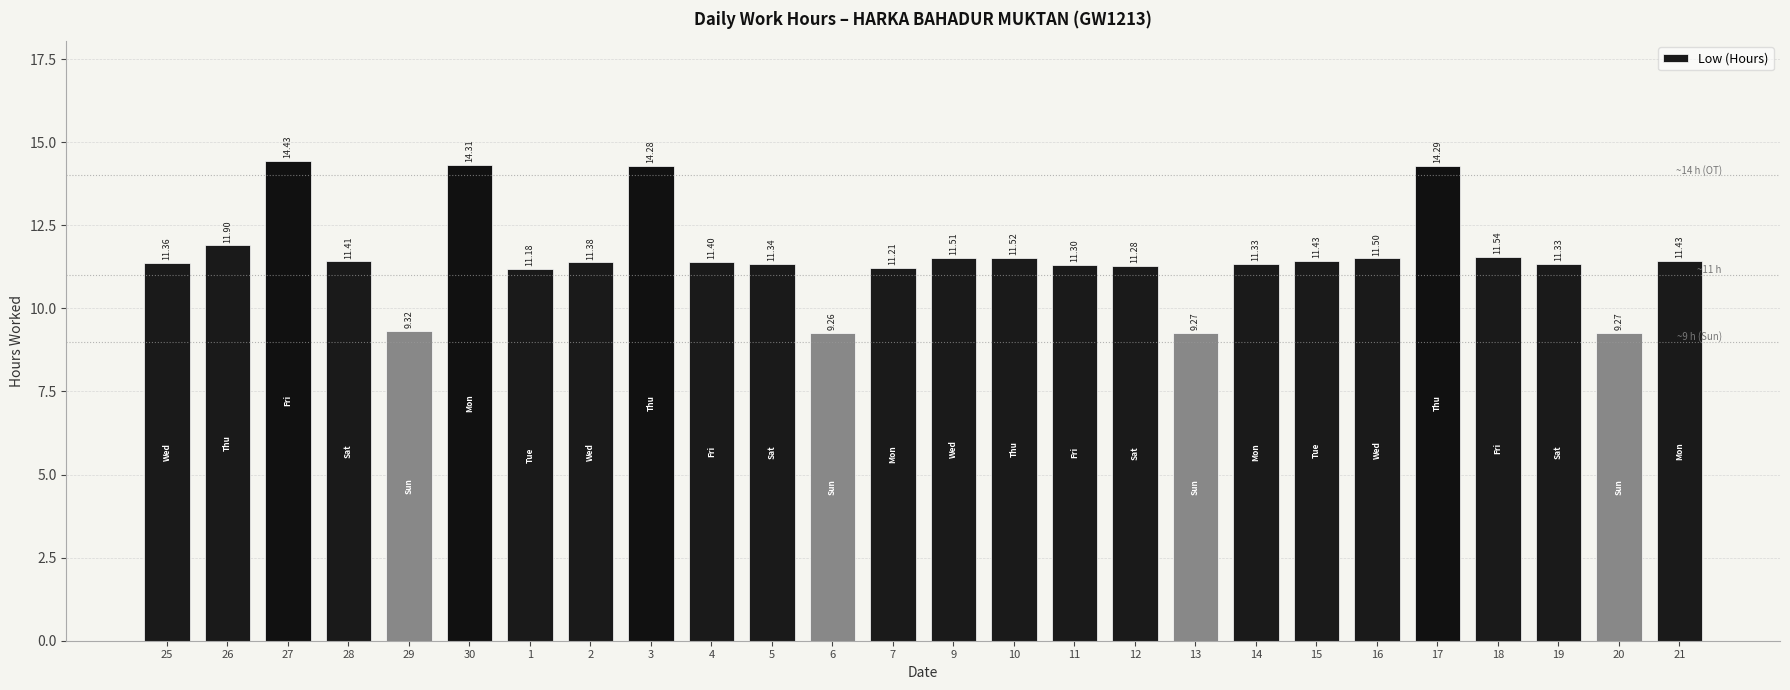

What is the change in value from 3 to 10?

-2.8